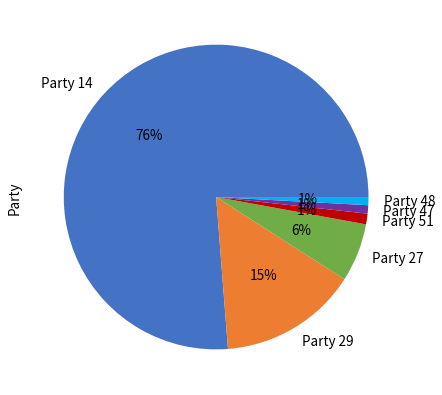

Which slice represents more than half of the pie?

Party 14